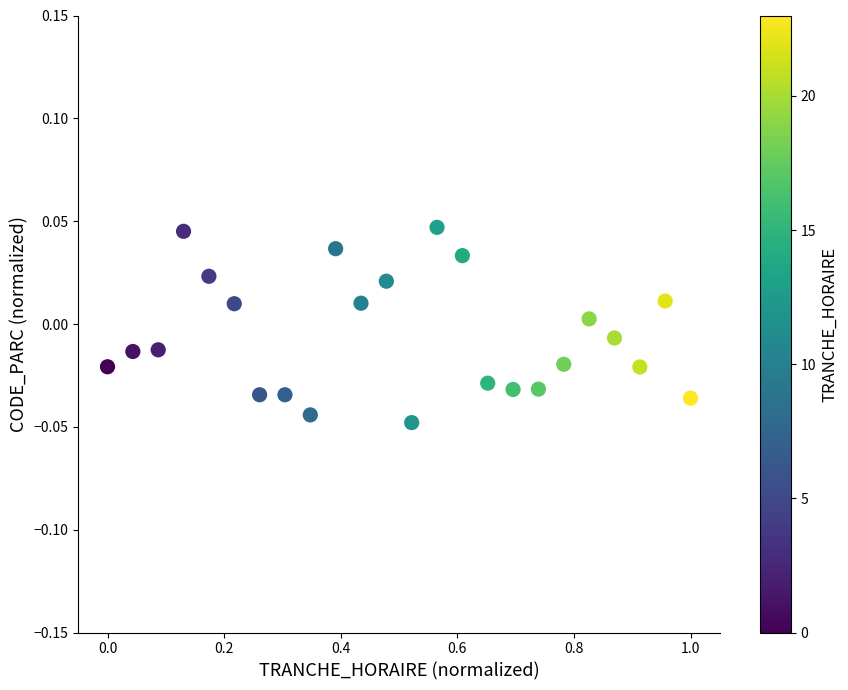

What is the range of X values (max minus min)?

1.0